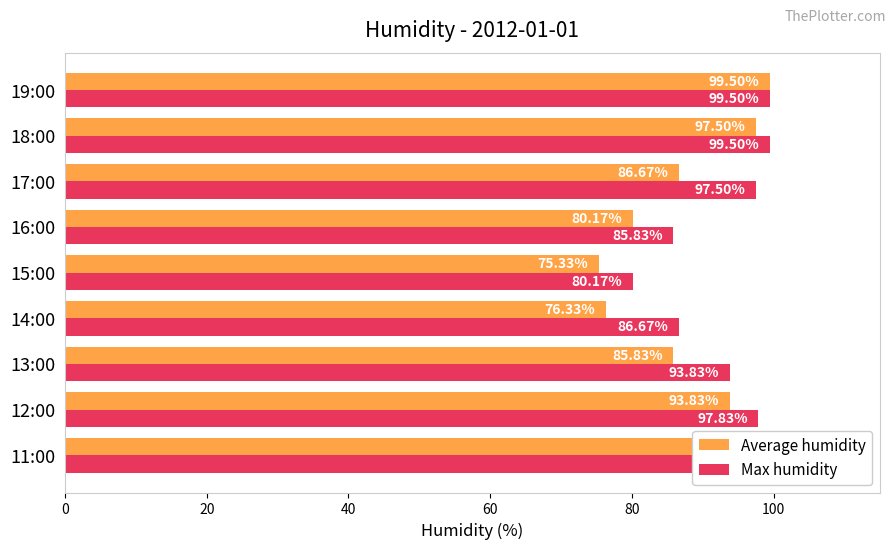

Are the bars grouped side by side (vs. stacked)?

Yes